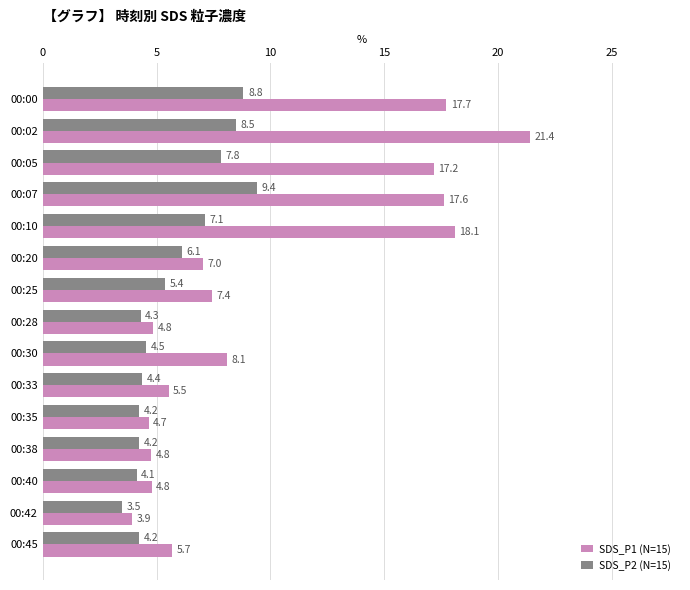

True or false: SDS_P2 (N=15) has a value of 11.3 at 00:02.

False